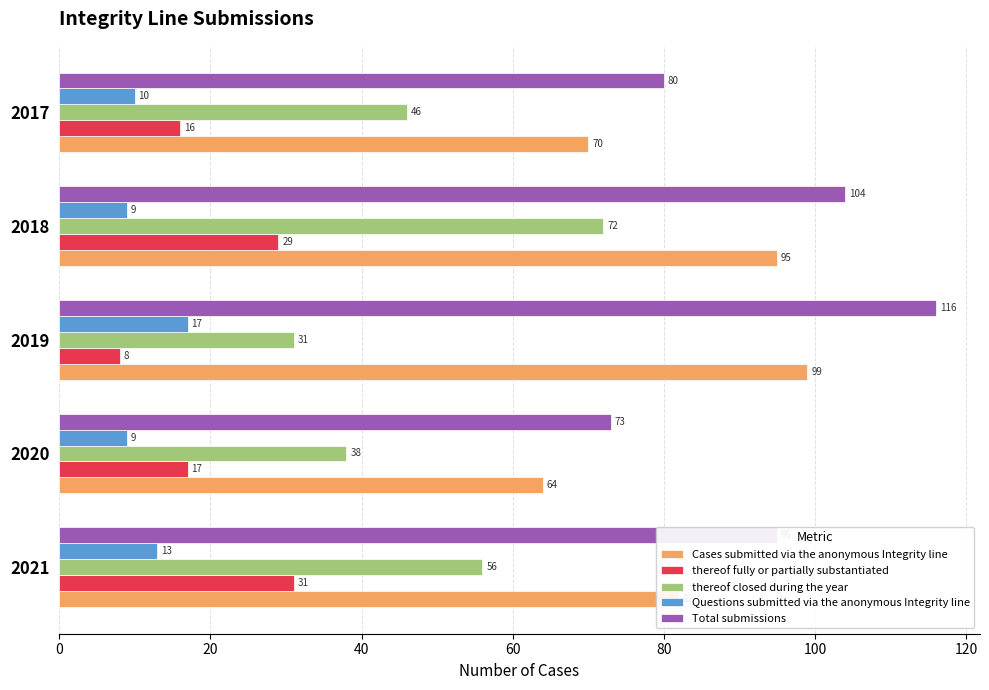

Is the value of thereof closed during the year at 2017 greater than the value of thereof fully or partially substantiated at 2017?

Yes